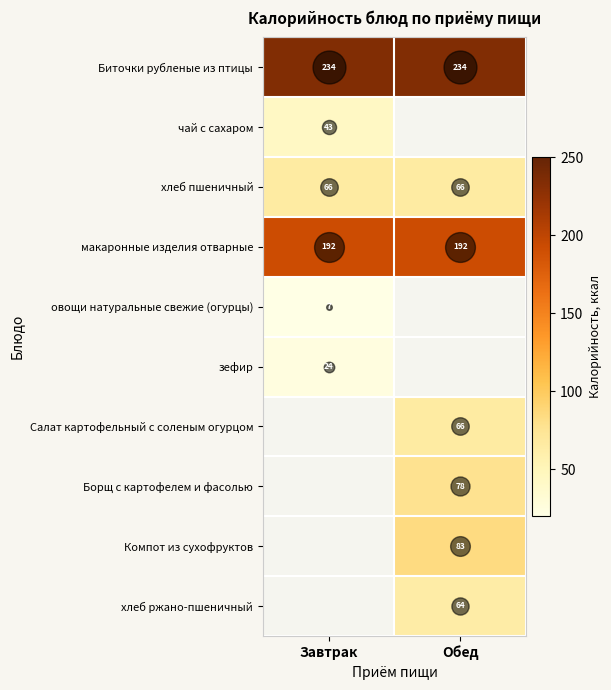

Which category has the highest value in the Биточки рубленые из птицы series?

Завтрак